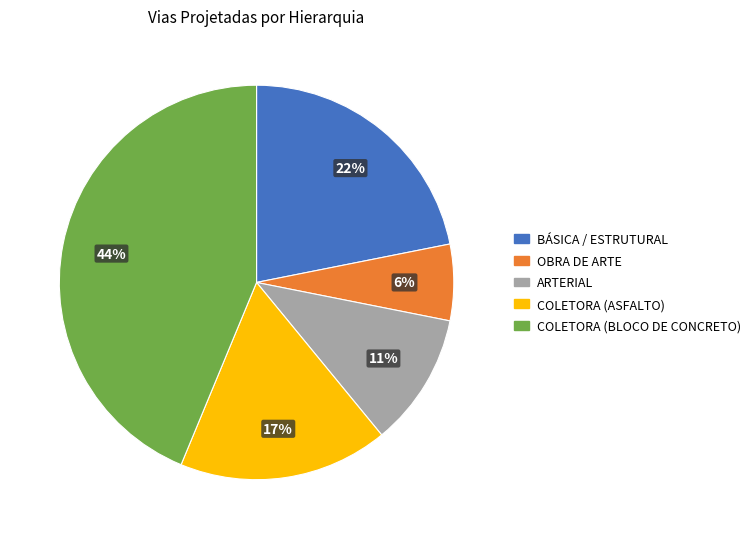

How many slices are in this pie chart?

5